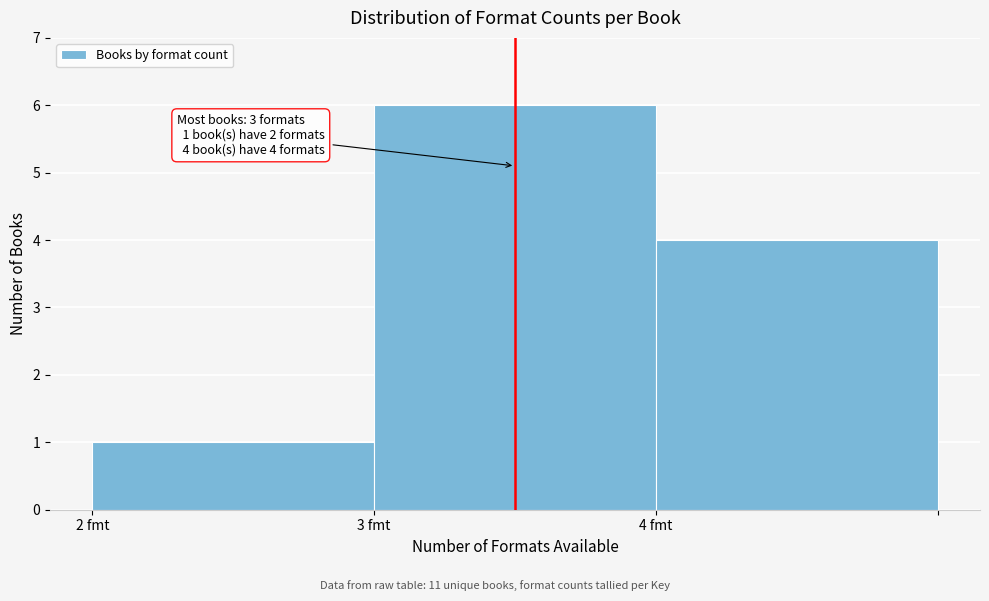

Reading left to right, list all the values displayed in this chart.

1	6	4